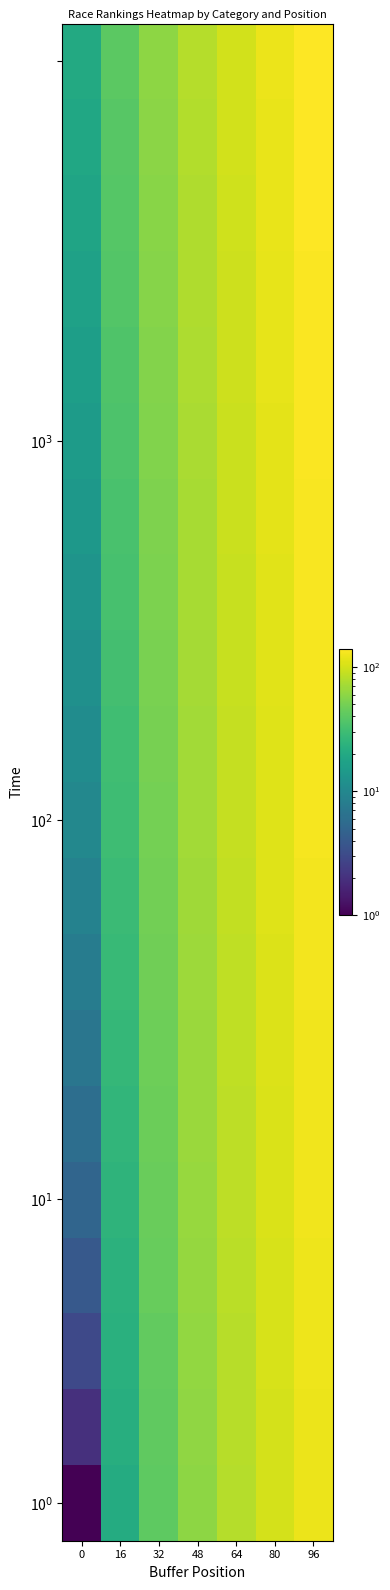

Between 0 and 80, which is larger?

80